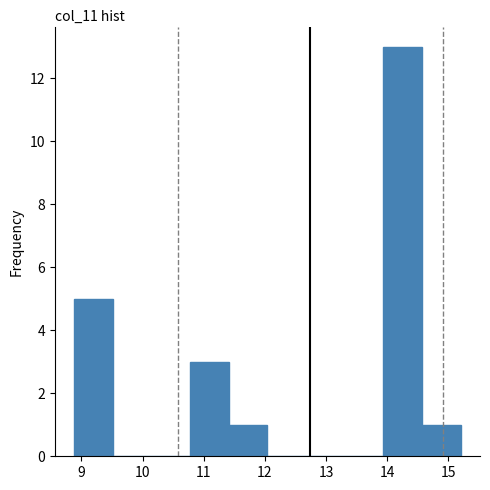

Reading left to right, list every bar in this chart as the range it spans on the x-axis followed by its height. Neither the bar edges nor the heights are printed on the chart, so give them approximately, as read against the axes.

8.9 to 9.5: 5
9.5 to 10.1: 0
10.1 to 10.8: 0
10.8 to 11.4: 3
11.4 to 12.0: 1
12.0 to 12.7: 0
12.7 to 13.3: 0
13.3 to 13.9: 0
13.9 to 14.6: 13
14.6 to 15.2: 1